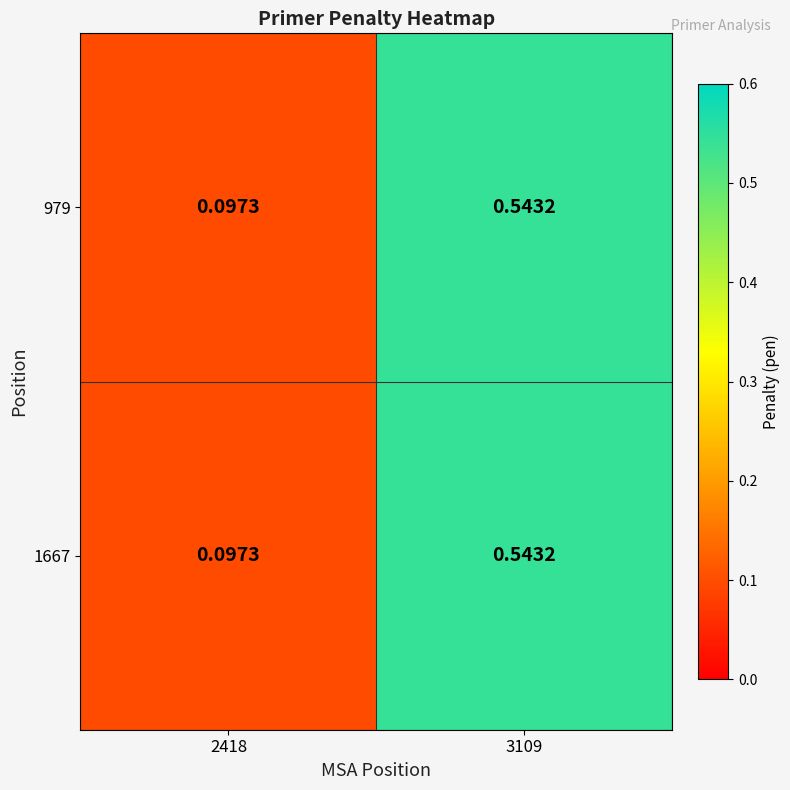

Is the value of 1667 at 3109 greater than the value of 979 at 2418?

Yes